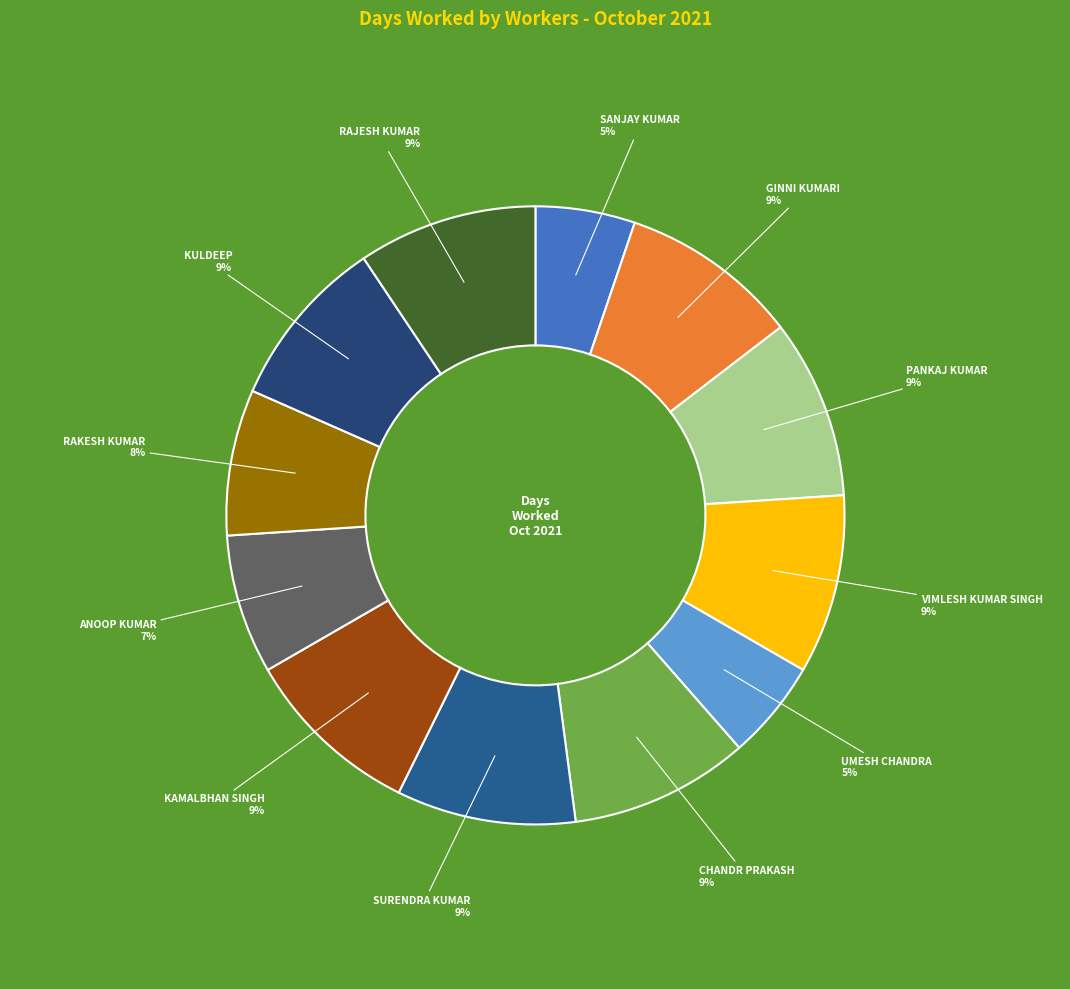

Does PANKAJ KUMAR represent more than half of the total?

No